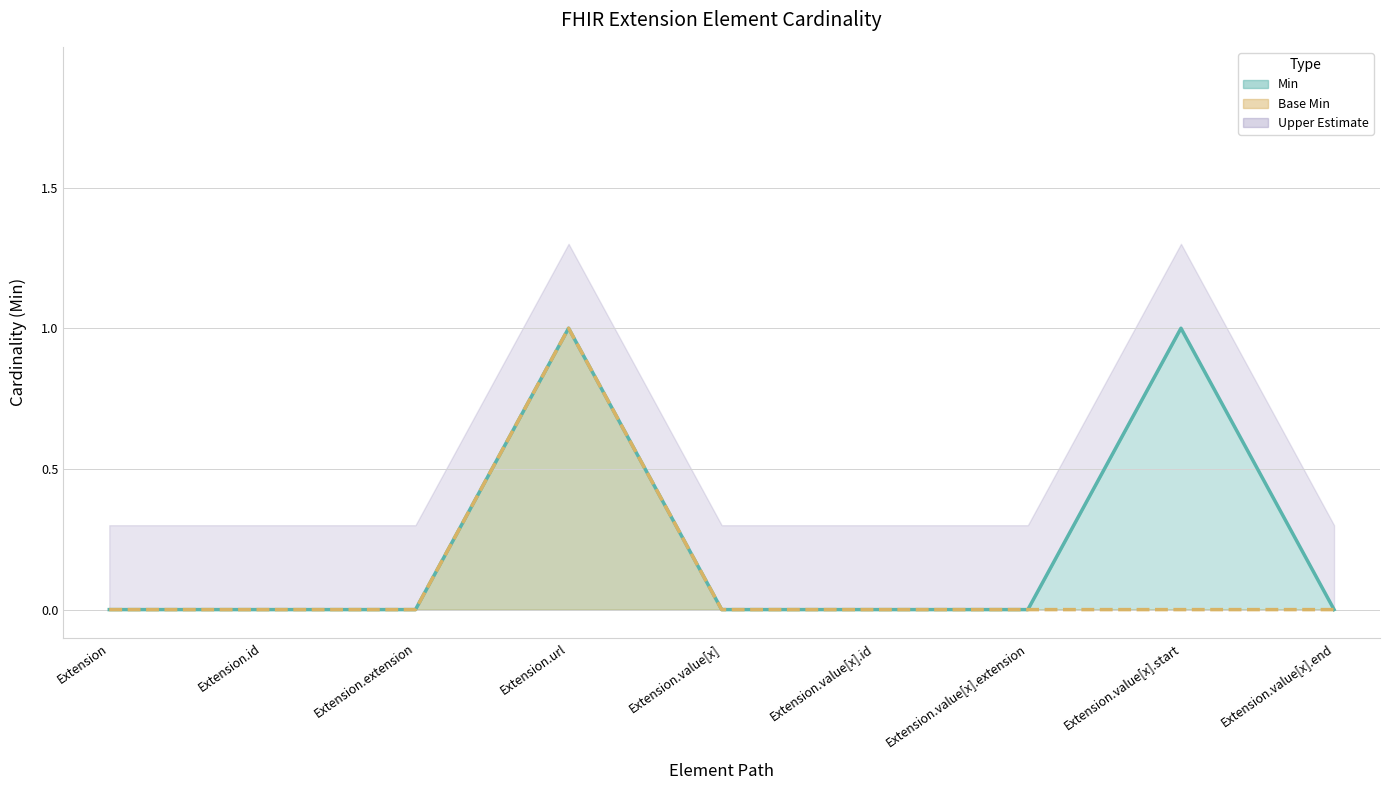

Between Extension.extension and Extension.value[x], which series saw the biggest shift?

Min (line)